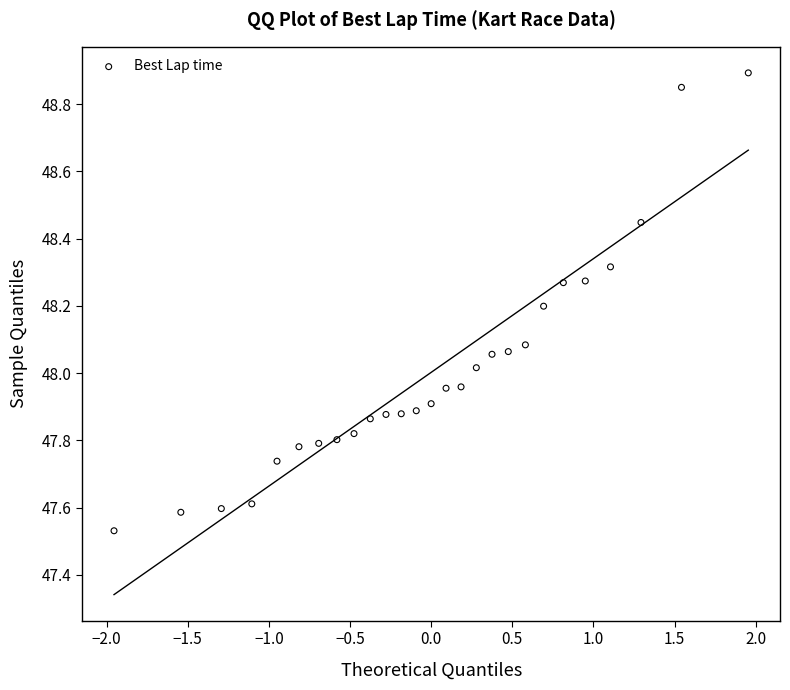

What is the range of Y values (max minus min)?

1.4